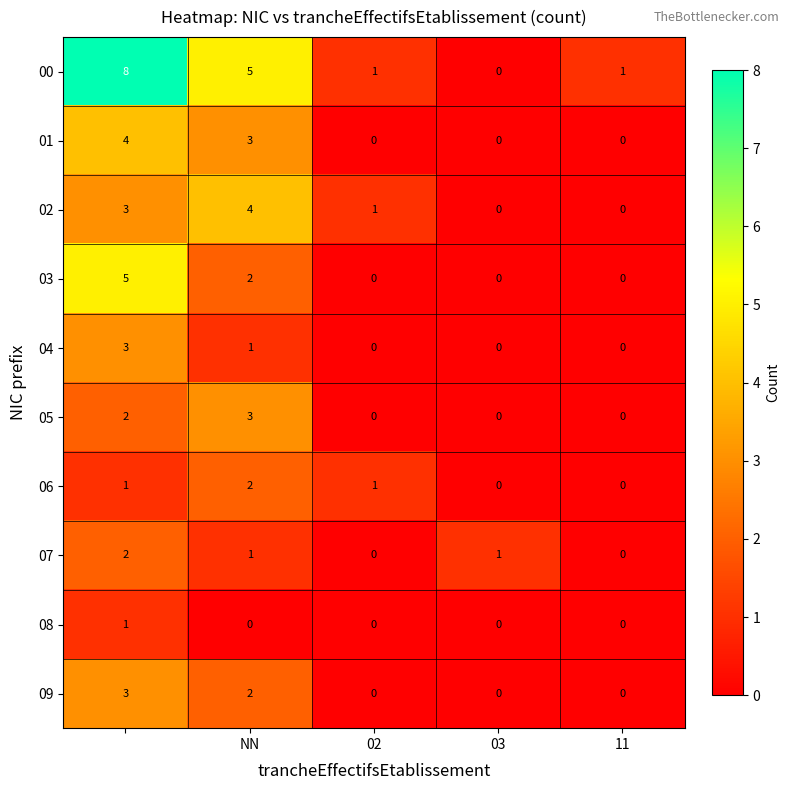

At how many categories does at least one series exceed 0?

5